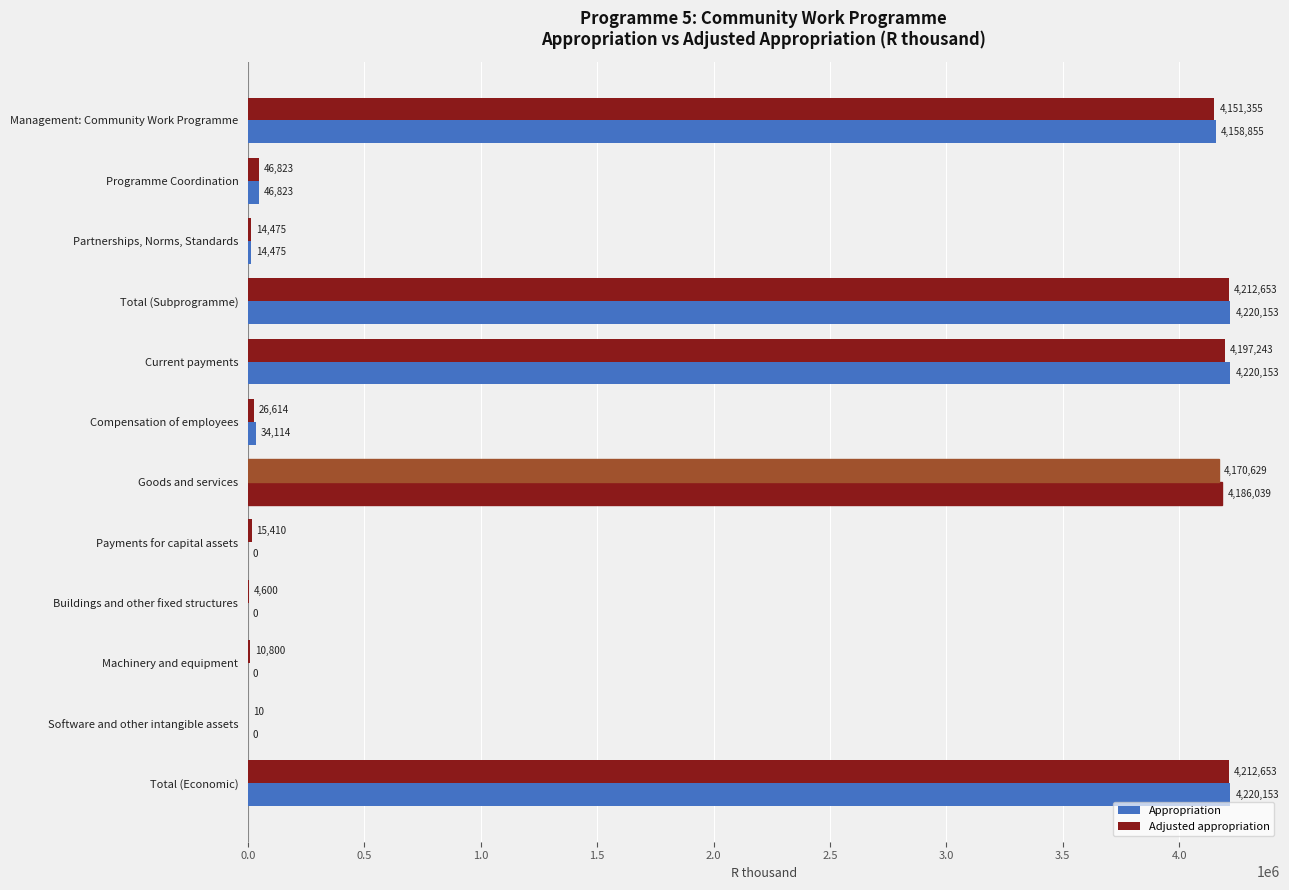

Count the number of categories in the chart.

12